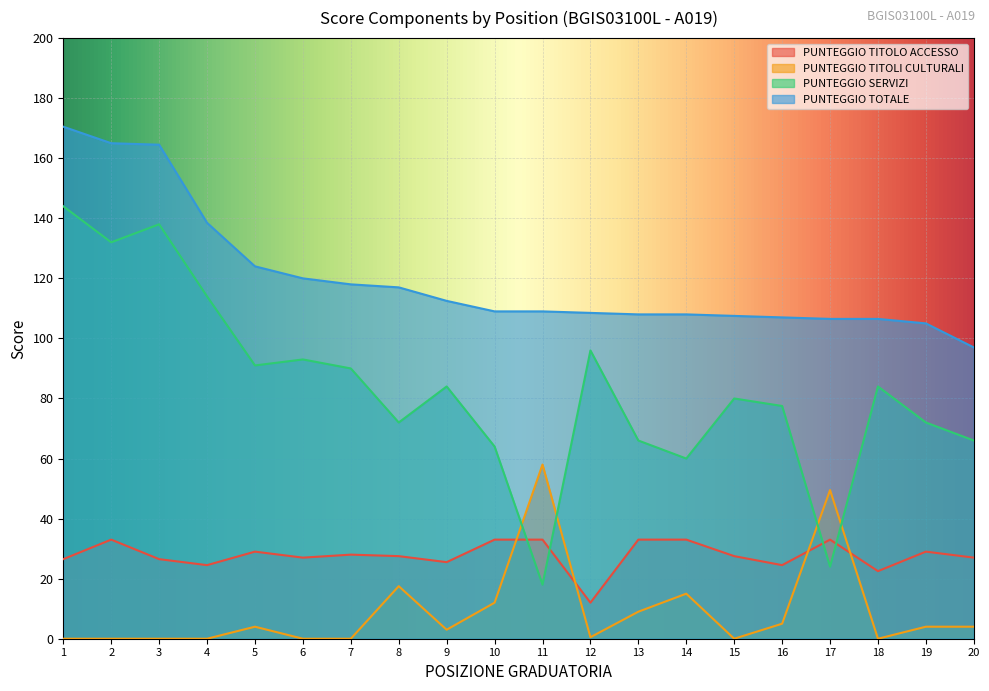

True or false: PUNTEGGIO TOTALE has a value of 138.5 at 4.

True